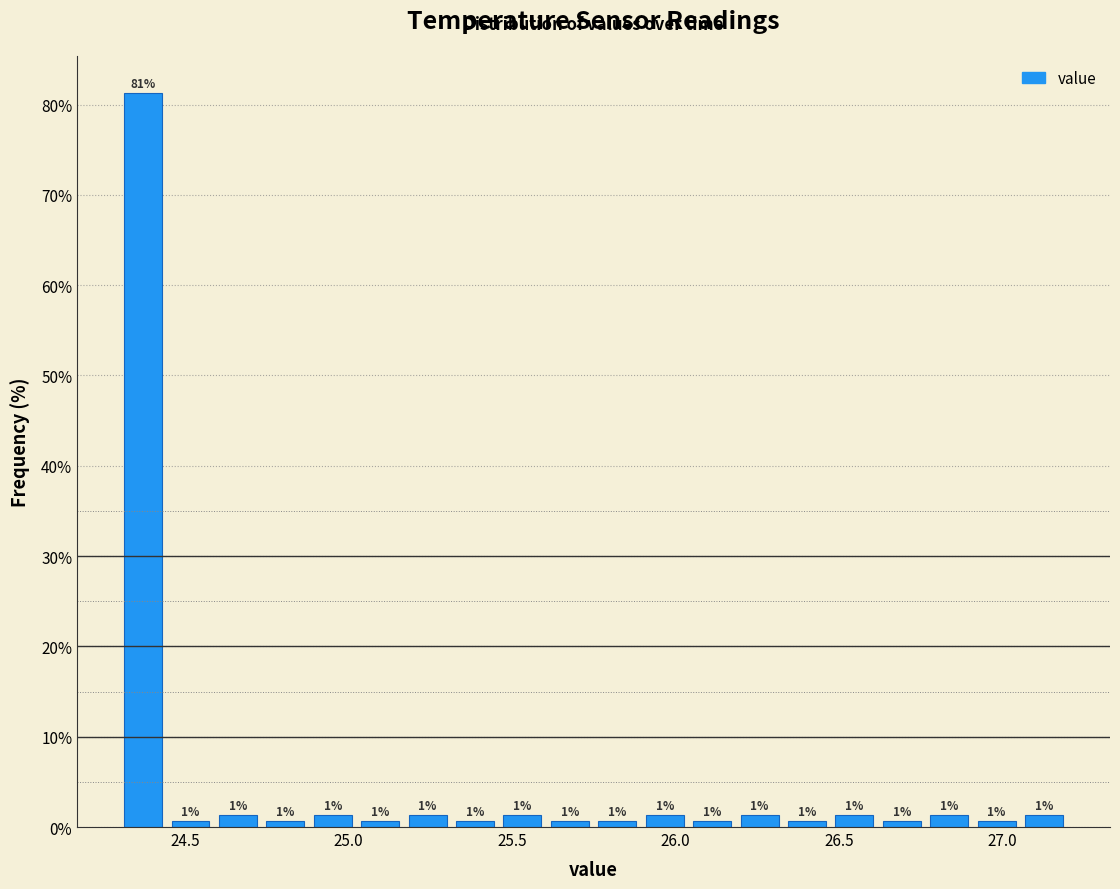

Around what value on the x-axis is the tallest bar? Give the approximate position of its centre, as read against the axis.

24.35